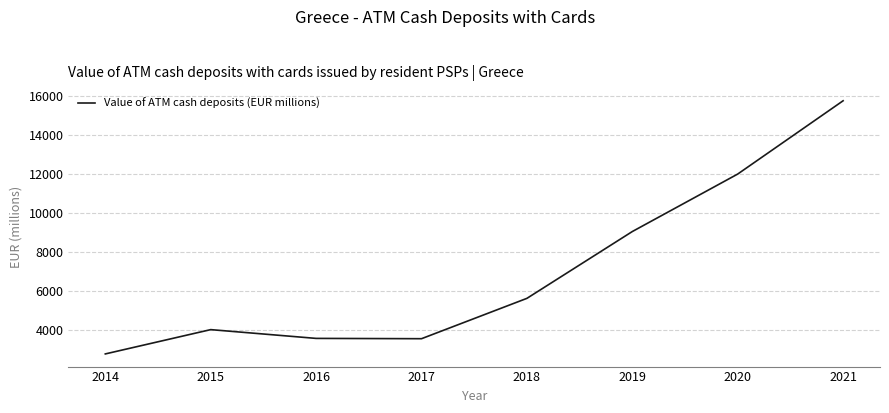

Which label corresponds to the smallest value in the chart?

2014